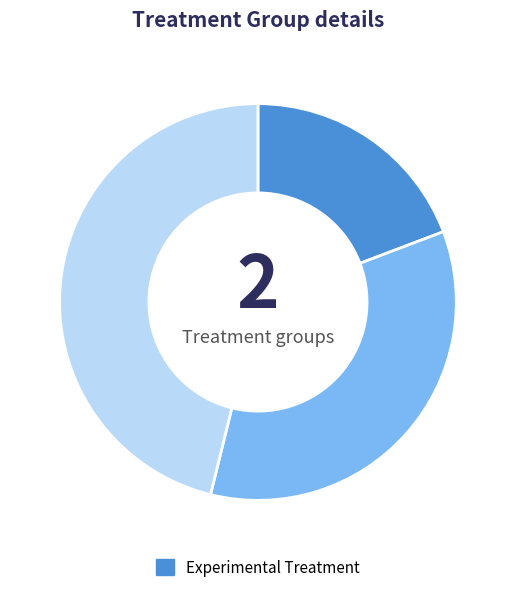

Is there a majority slice in this chart?

No